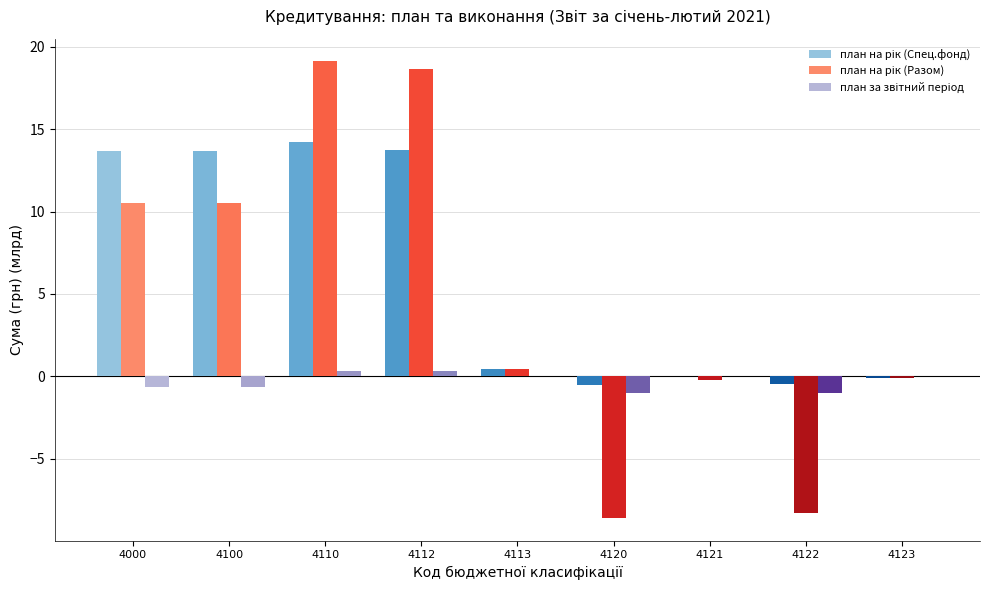

Rank the series by their average value, from highest to lowest.

план на рік (Спец.фонд), план на рік (Разом), план за звітний період